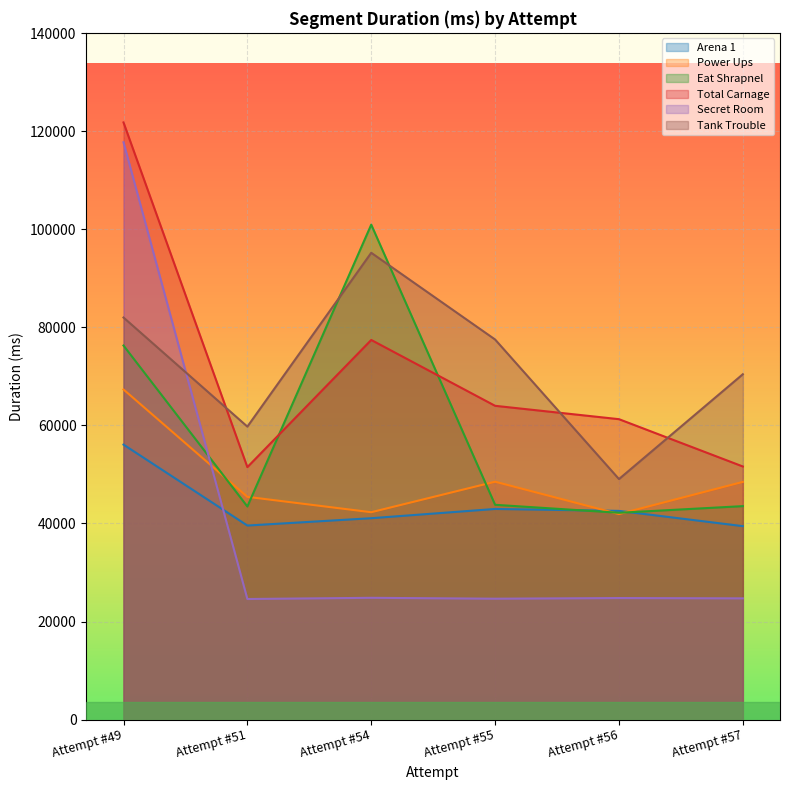

What is the difference between the Secret Room values at Attempt #49 and Attempt #55?

93096